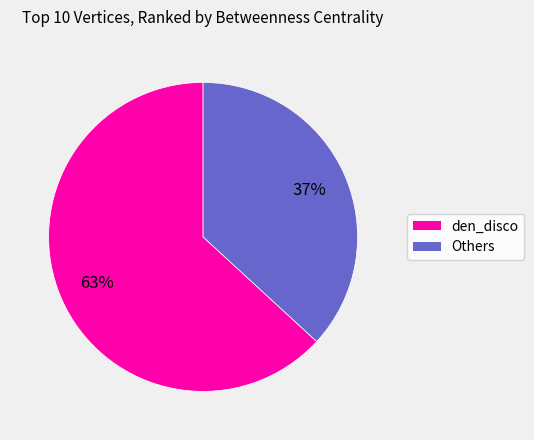

Is there a majority slice in this chart?

Yes